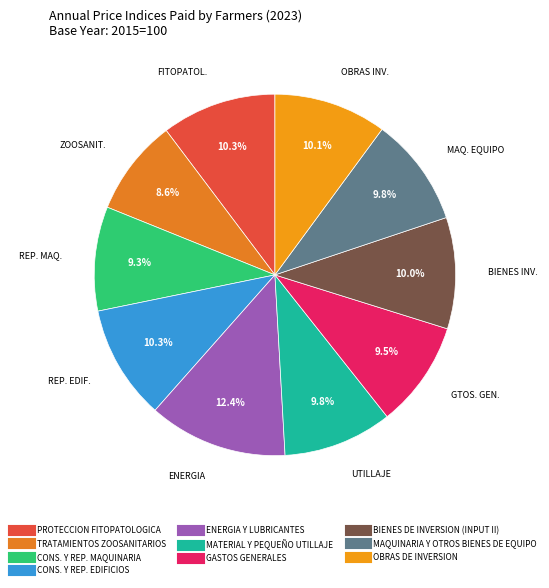

Is there a majority slice in this chart?

No